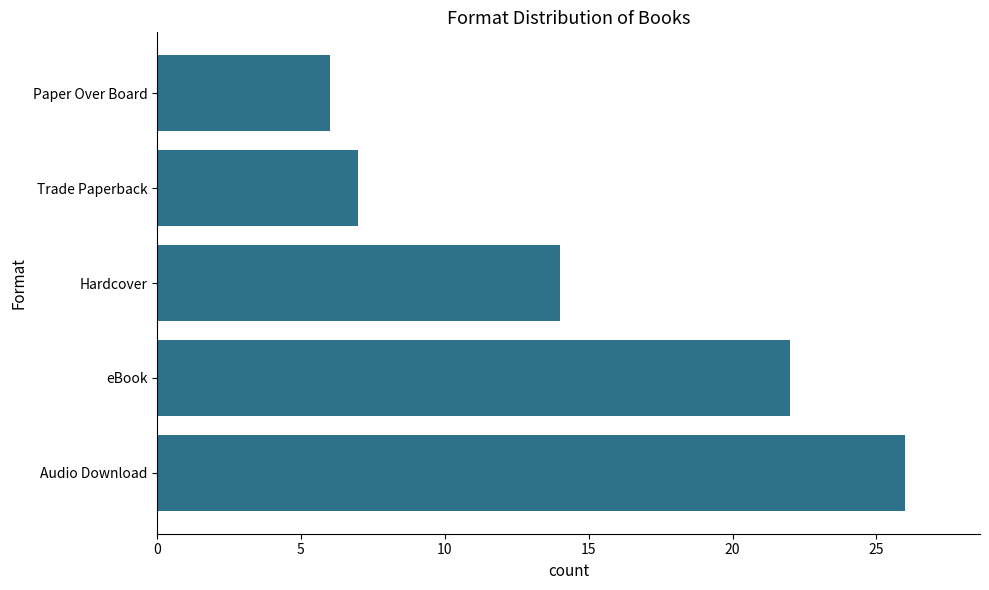

Is it true that the value at Paper Over Board is 10?

False